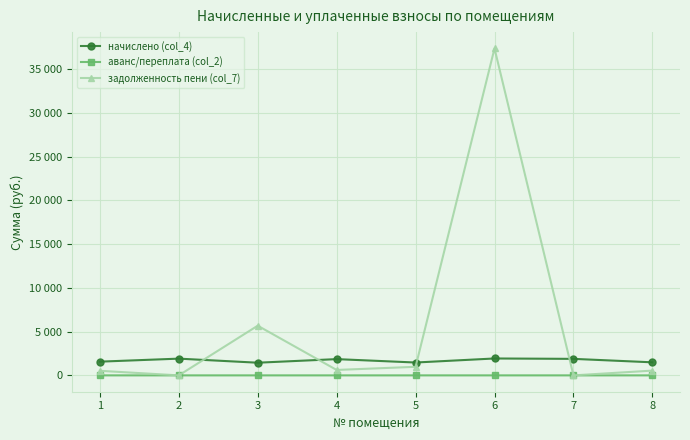

What are all the series names shown in the legend?

начислено (col_4), аванс/переплата (col_2), задолженность пени (col_7)